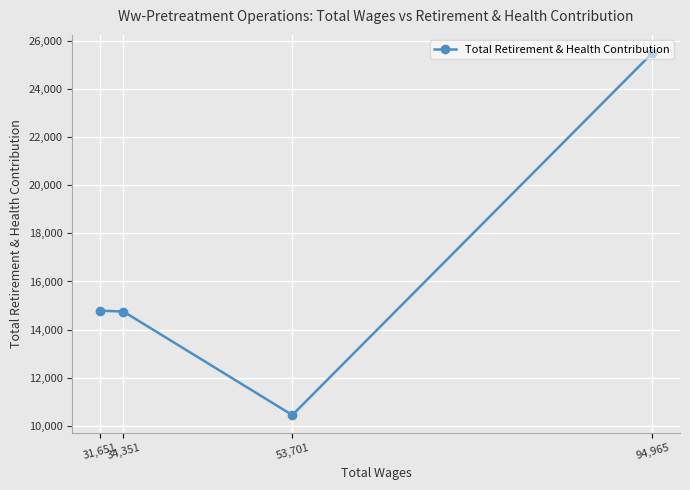

What position from the right is 94,965?

1